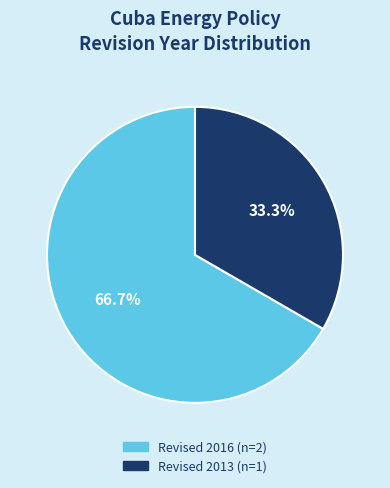

Is there any slice that represents more than half of the pie?

Yes